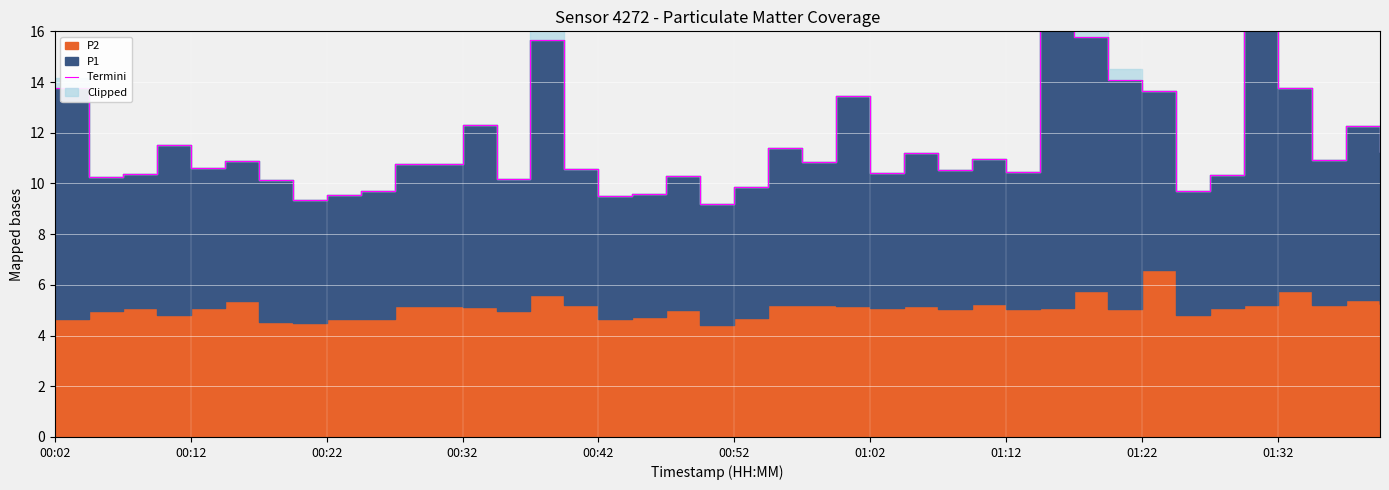

What is the minimum value shown in the chart?

9.2